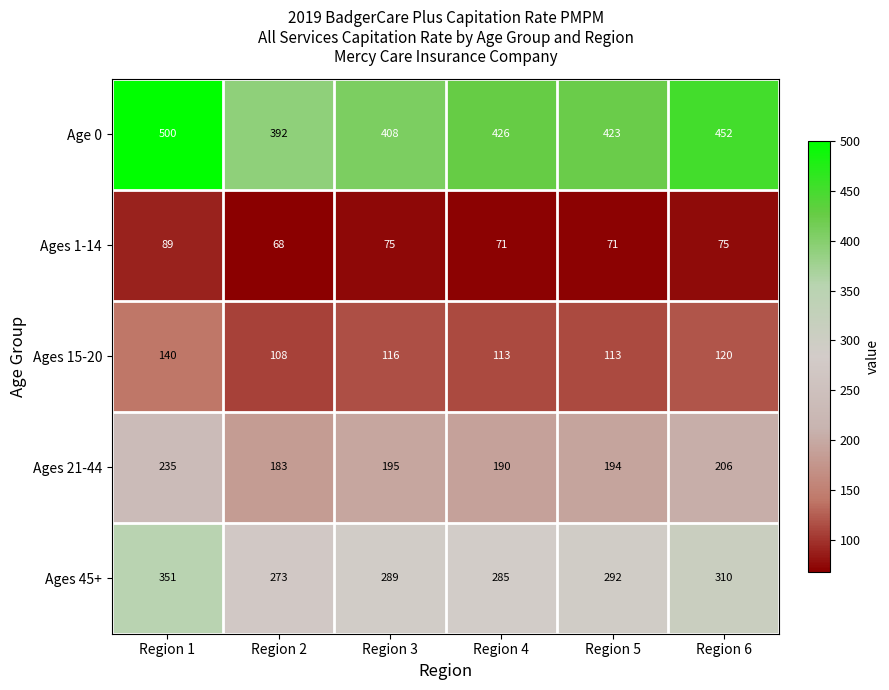

What is the average value of the Ages 45+ series?

300